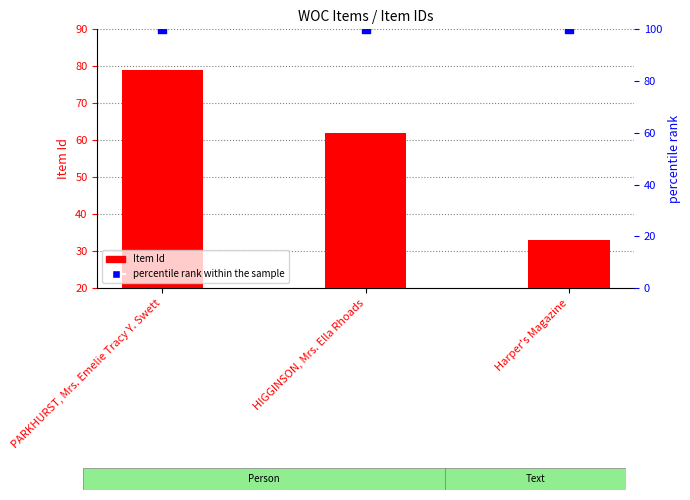

Is the value of Item Id (count) at PARKHURST, Mrs. Emelie Tracy Y. Swett greater than the value of percentile rank within the sample at HIGGINSON, Mrs. Ella Rhoads?

No